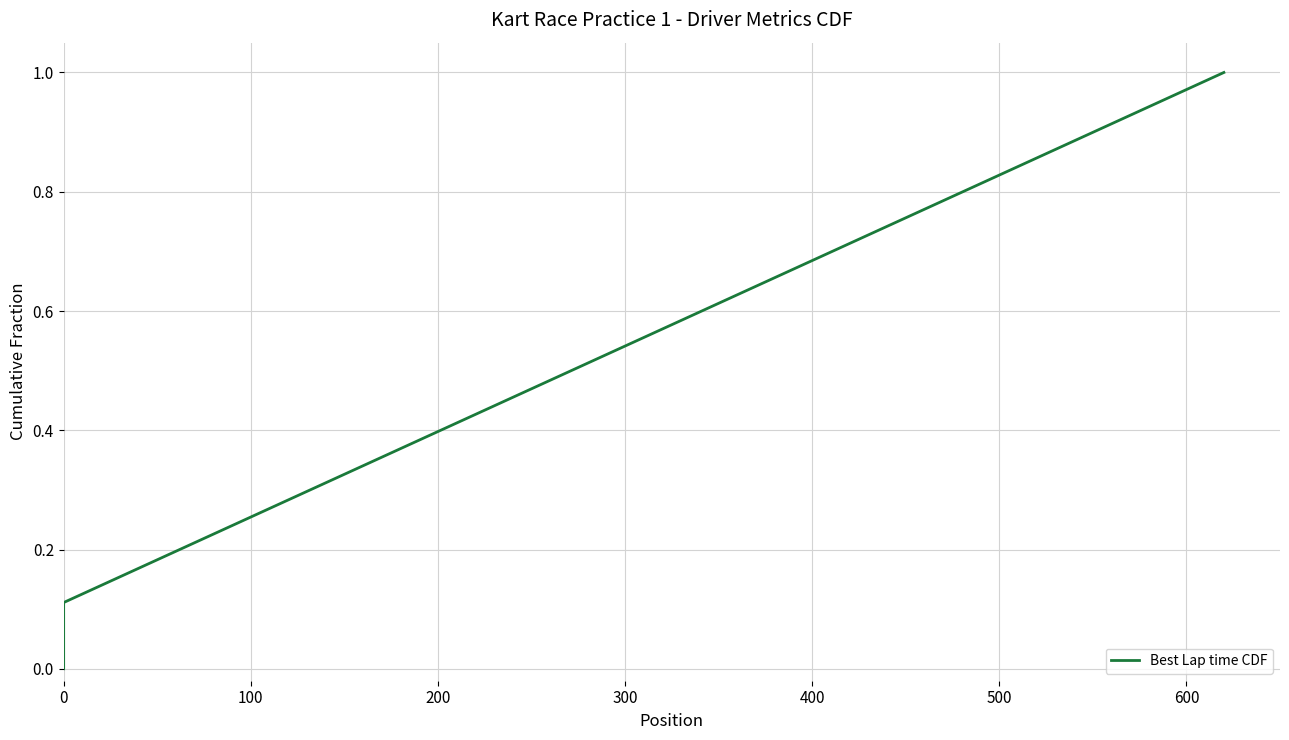

Does the chart have visible grid lines?

Yes